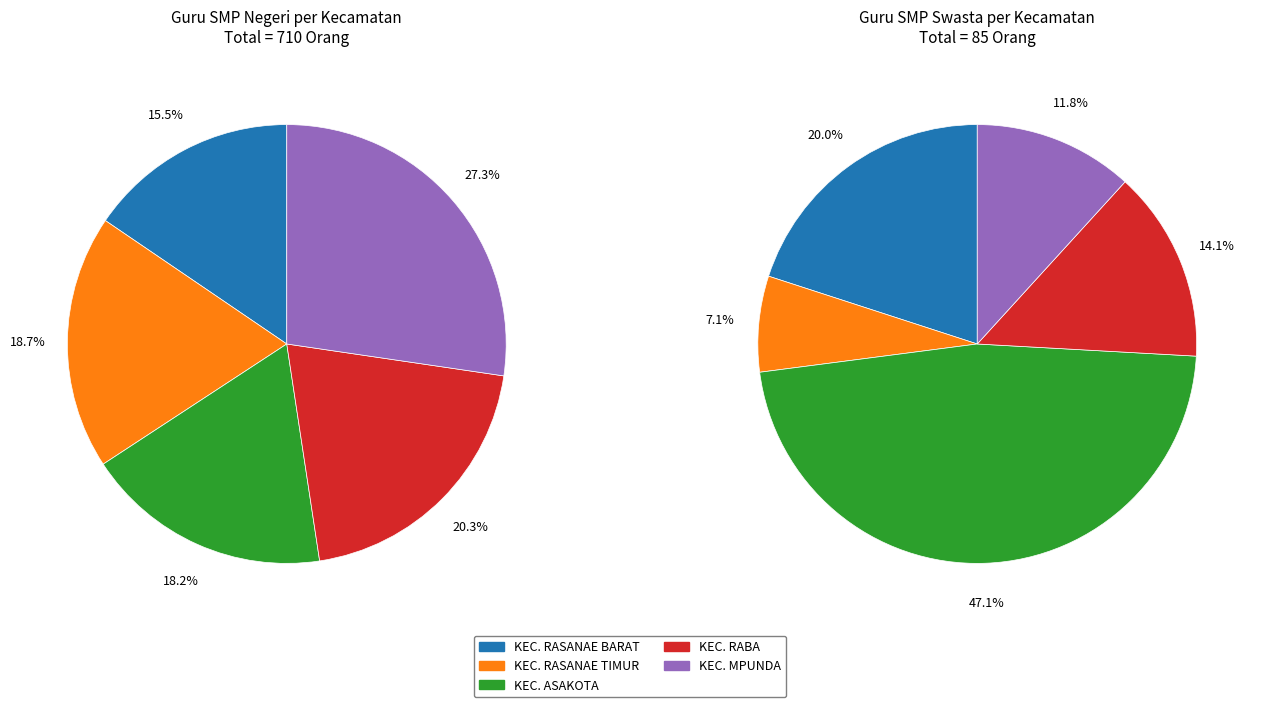

Rank the categories by value from lowest to highest.

KEC. RASANAE BARAT, KEC. ASAKOTA, KEC. RASANAE TIMUR, KEC. RABA, KEC. MPUNDA